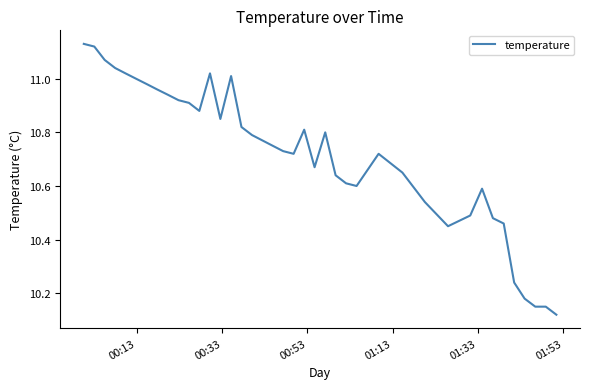

Count the number of categories in the chart.

40